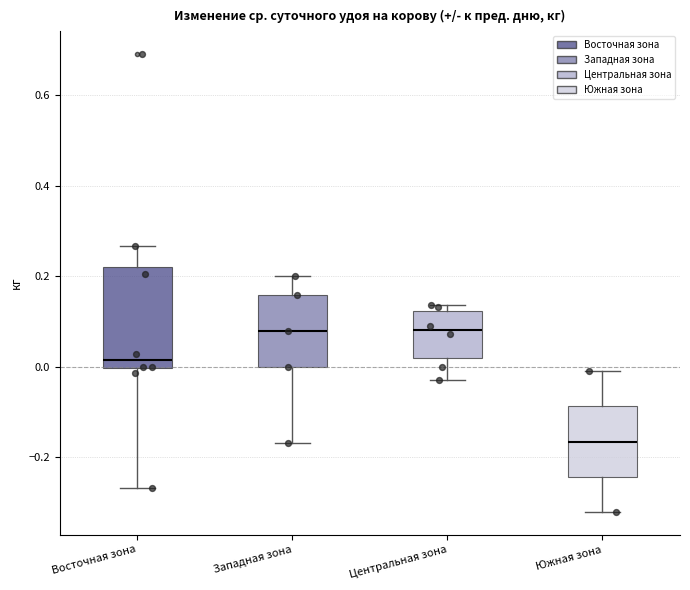

Reading left to right, transcribe this box plot: for each box, give where its median line is, the range the box spans, and where its two whiskers end, as read against the y-axis. The values are not printed on the chart, so give them approximately, as read against the axis.

Восточная зона: median 0.02, box 0.00 to 0.22, whiskers -0.26 to 0.26
Западная зона: median 0.08, box 0.00 to 0.16, whiskers -0.18 to 0.20
Центральная зона: median 0.08, box 0.02 to 0.12, whiskers -0.02 to 0.14
Южная зона: median -0.16, box -0.24 to -0.08, whiskers -0.32 to -0.02